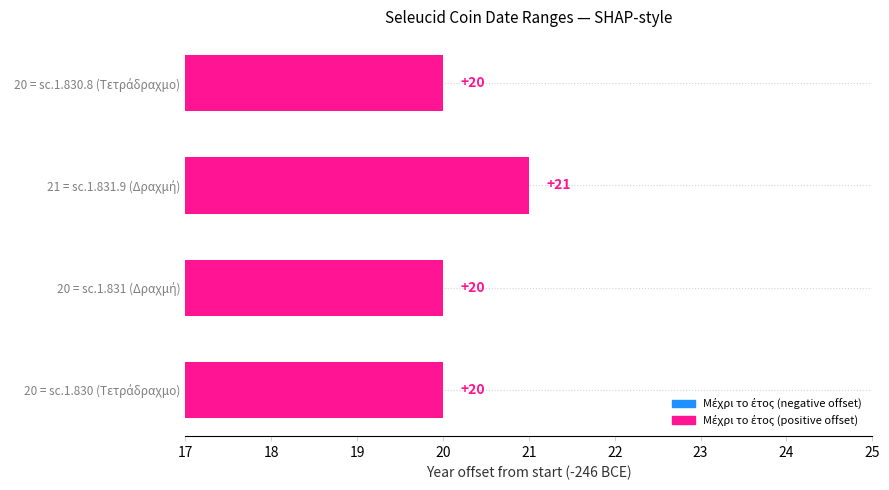

Does the chart contain stacked bars?

No